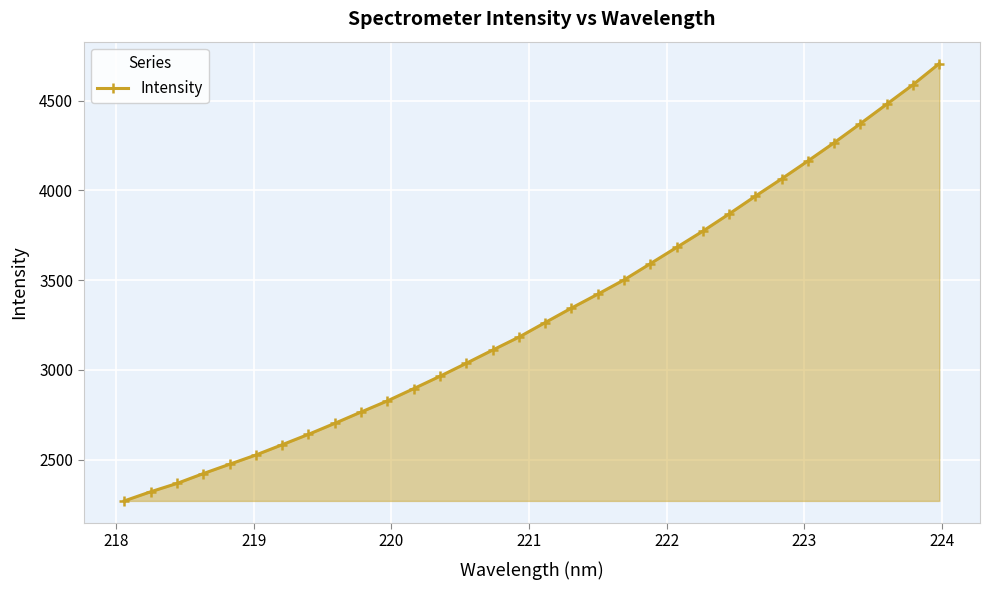

What is the value of the 11th point from the left?

2827.1